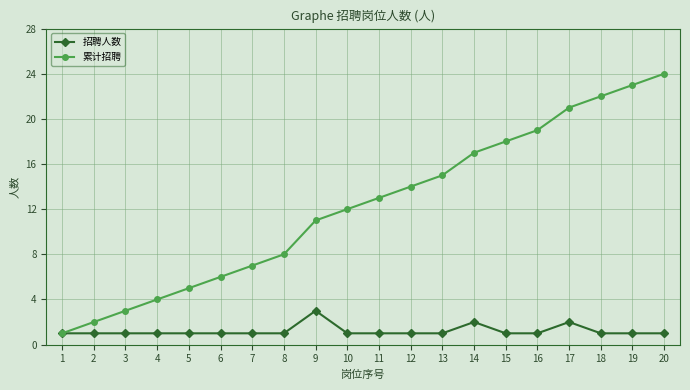

Which series has the largest total across all categories?

累计招聘